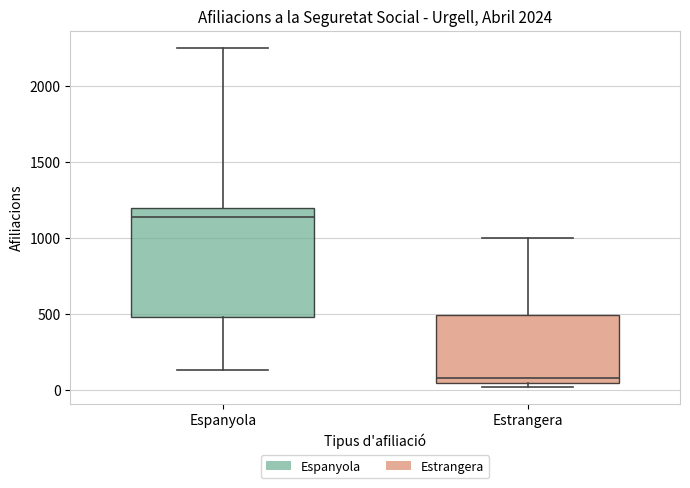

Comparing the boxes themselves (not the whiskers), which one is the tallest?

Espanyola